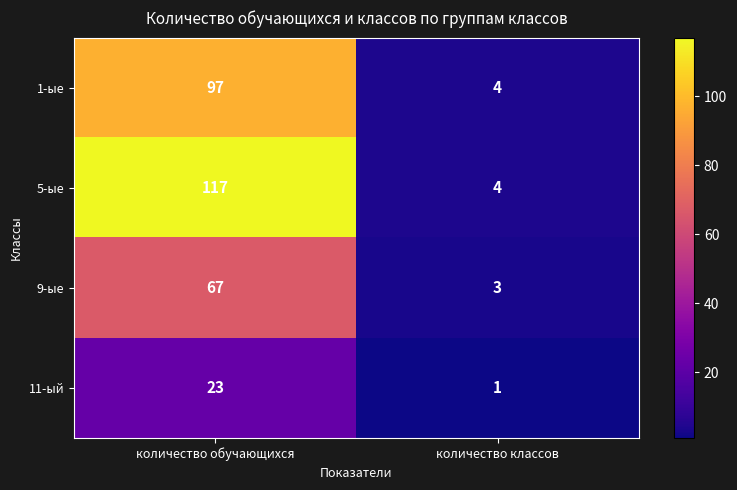

True or false: 9-ые has a value of 1 at количество классов.

False